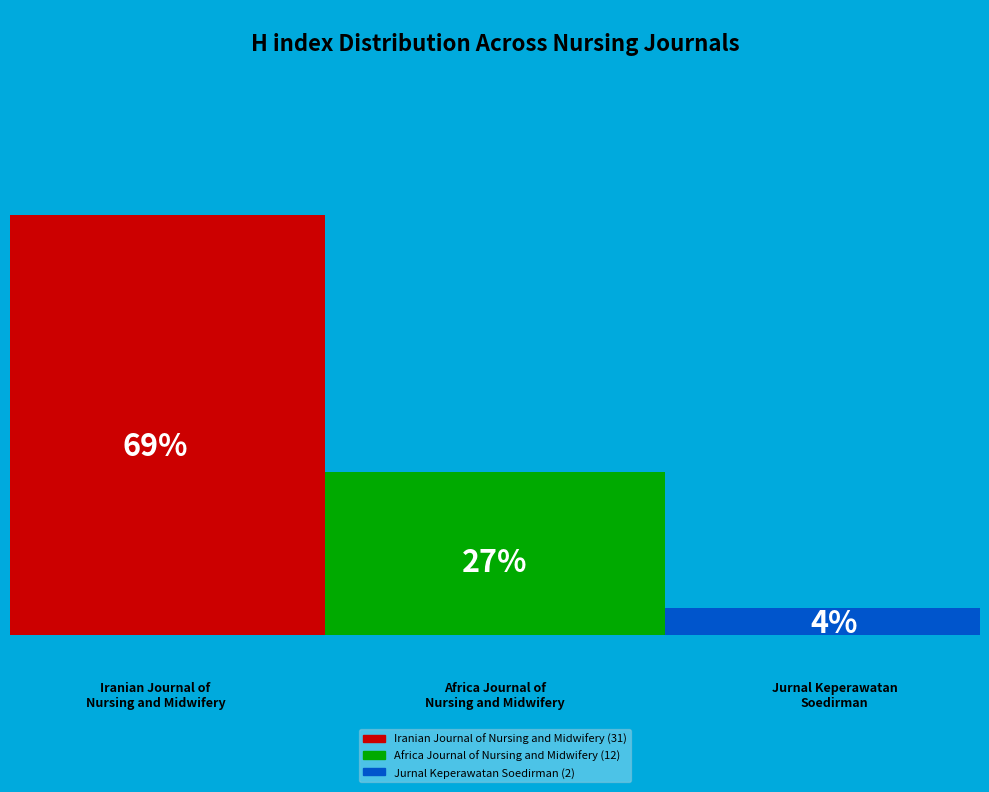

To the nearest percent, what is the difference between the largest and smallest slice percentages?

64%